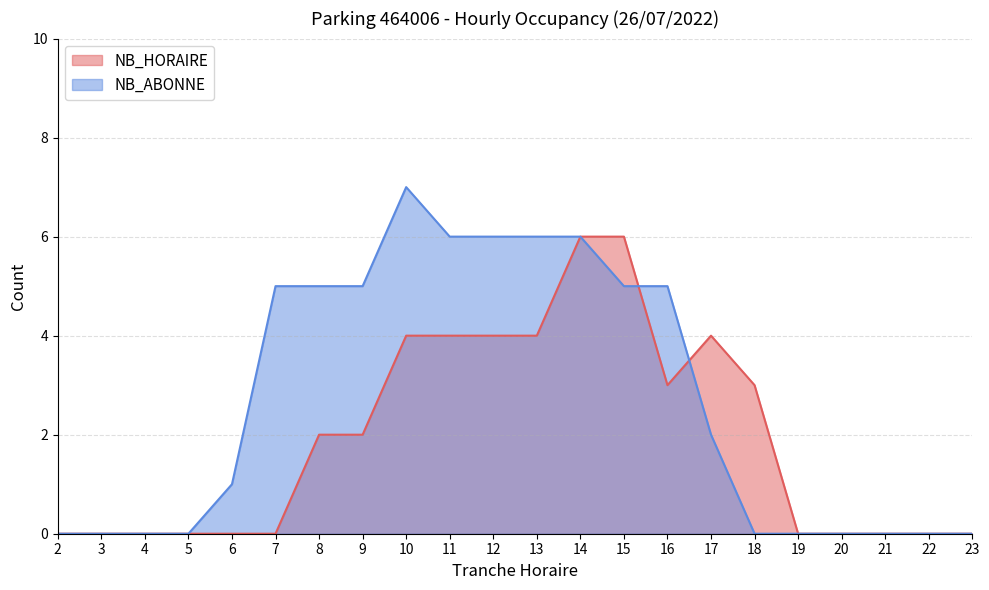

What are all the series names shown in the legend?

NB_HORAIRE, NB_ABONNE